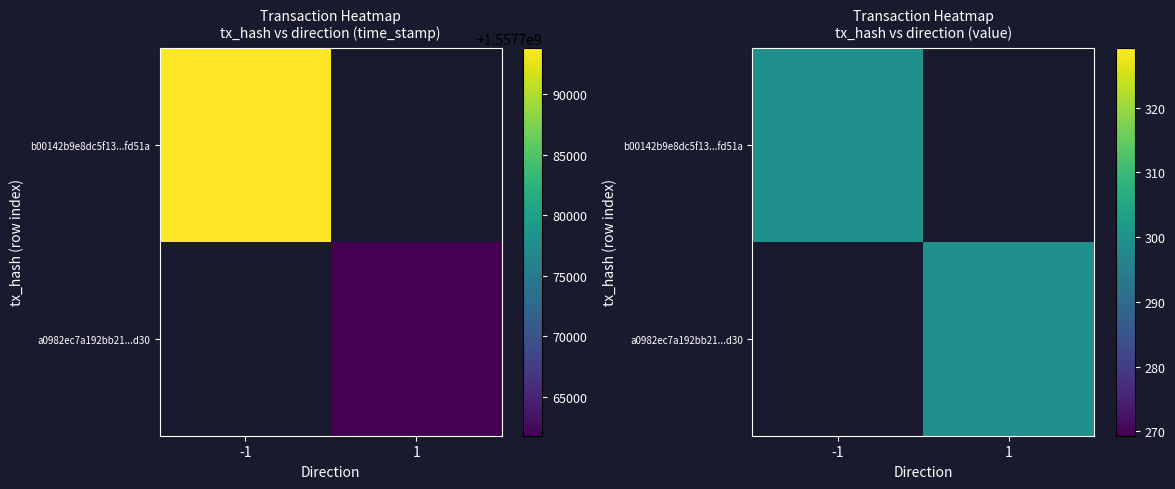

What is the highest value of the a0982ec7a192bb215c83138c2786e1851be2d30 series?

1557761783